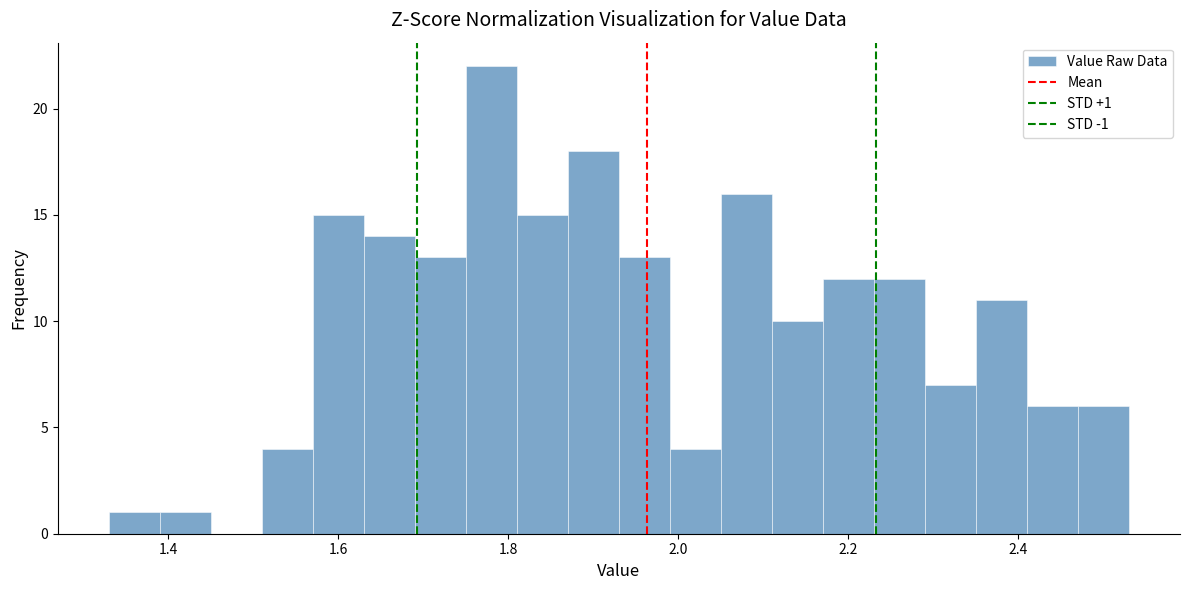

Read against the x-axis, roughly where is the centre of the tallest bar?

1.78